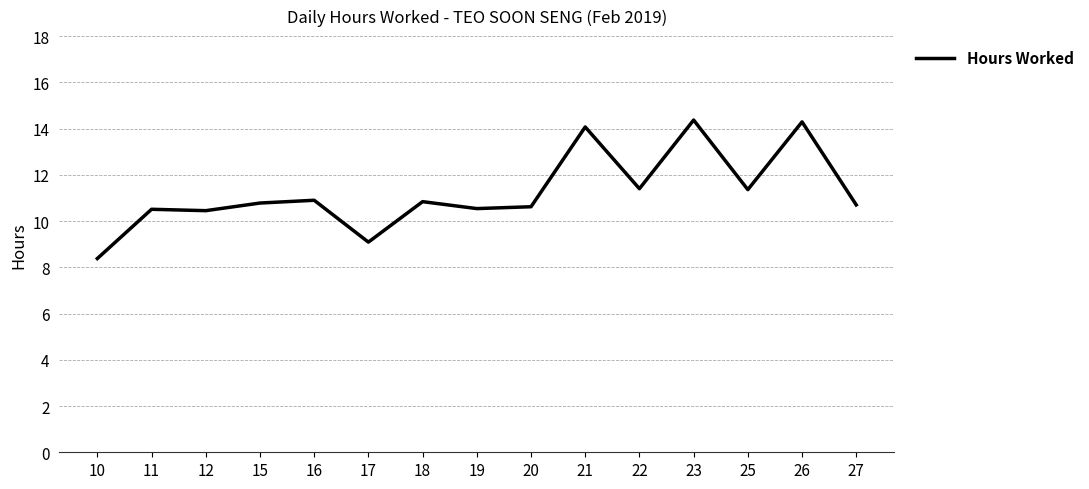

Count the number of values greater than 10.

13